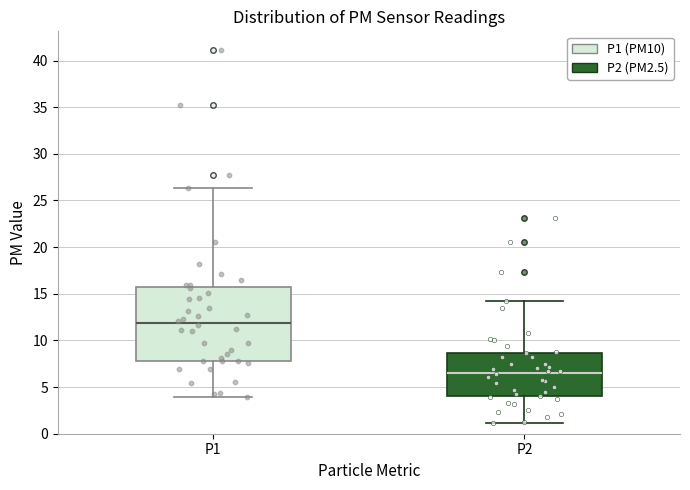

Where does the lower whisker of the box for P2 end on the y-axis? The values are not printed on the chart, so give them approximately, as read against the axis.

1.0